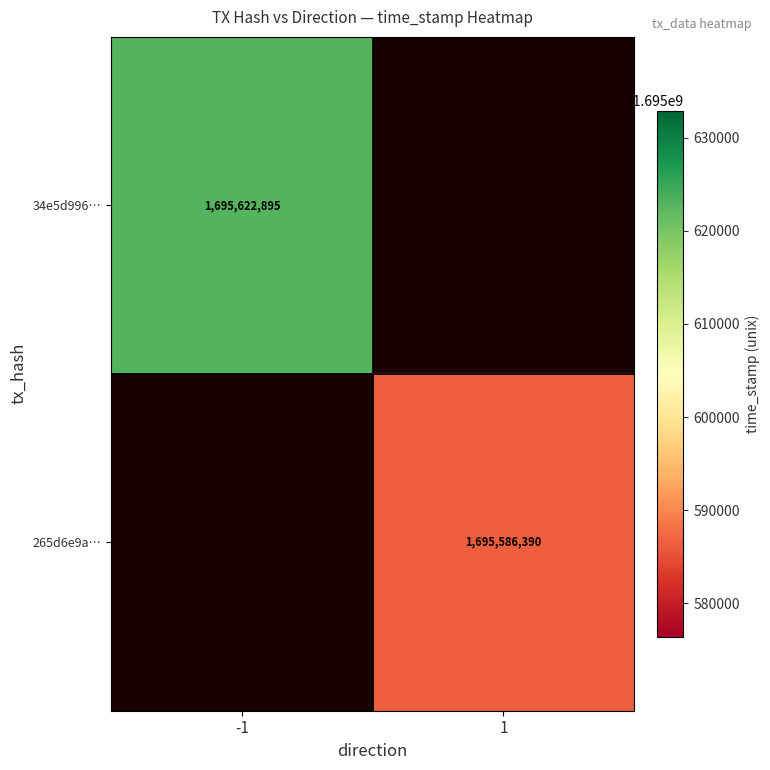

Count the number of data series in this chart.

2